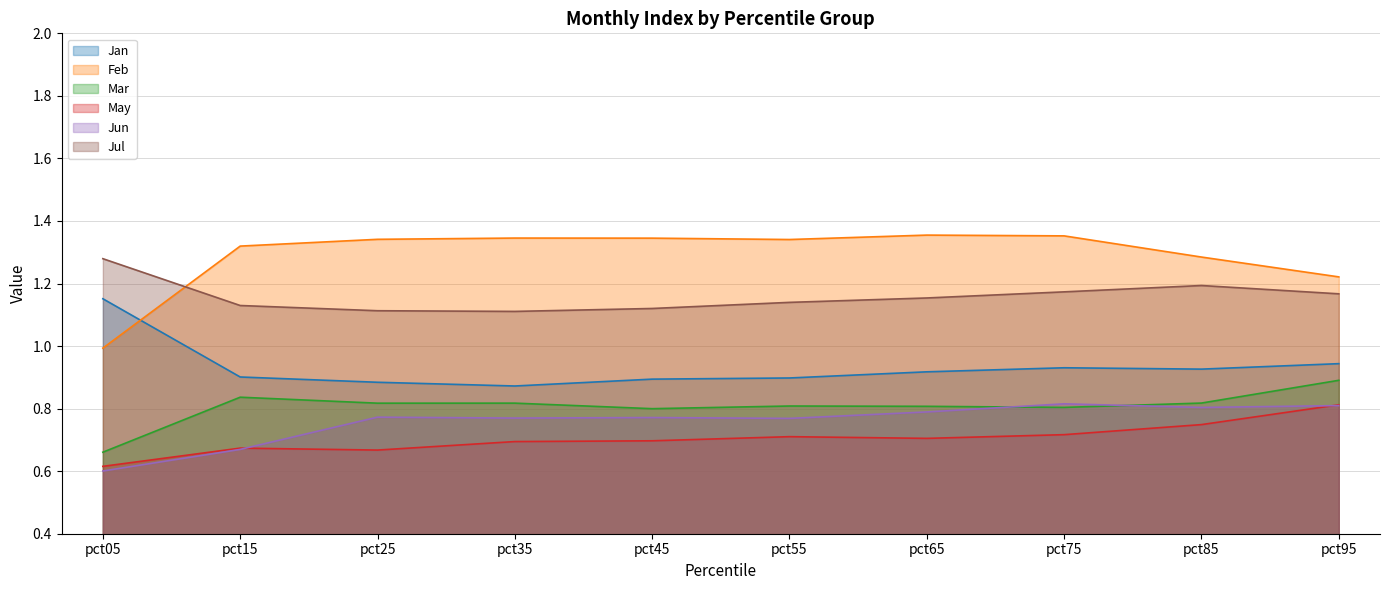

At which category does Jul reach its first local peak?

pct85